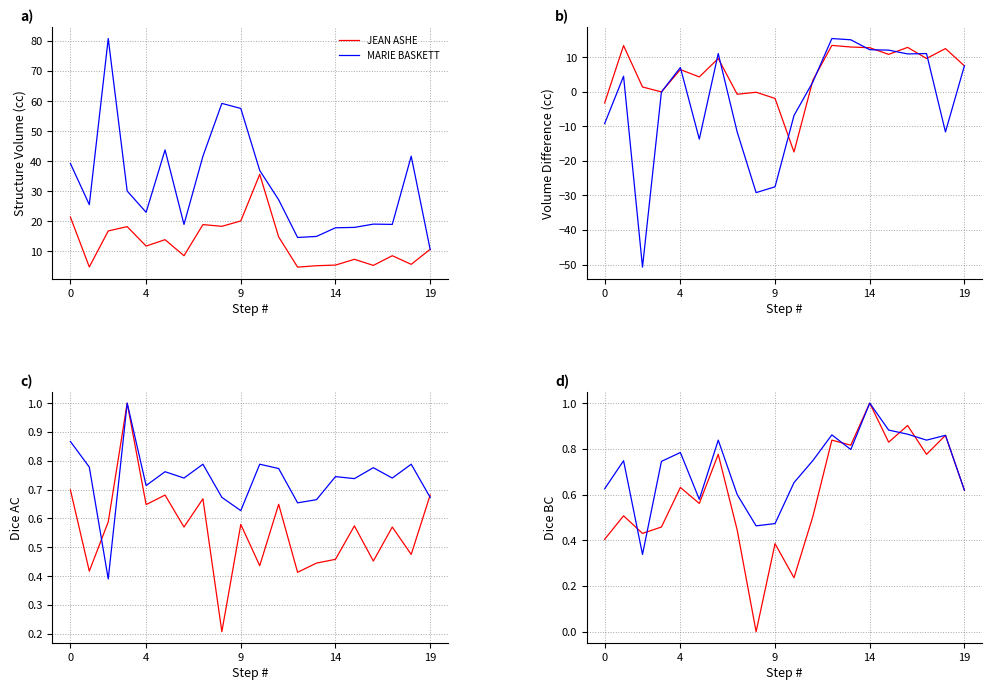

True or false: JEAN ASHE has more than 1 points higher than both neighbors.

True